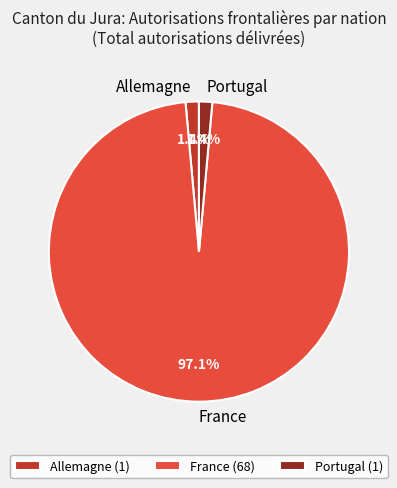

Between Allemagne and France, which is larger?

France